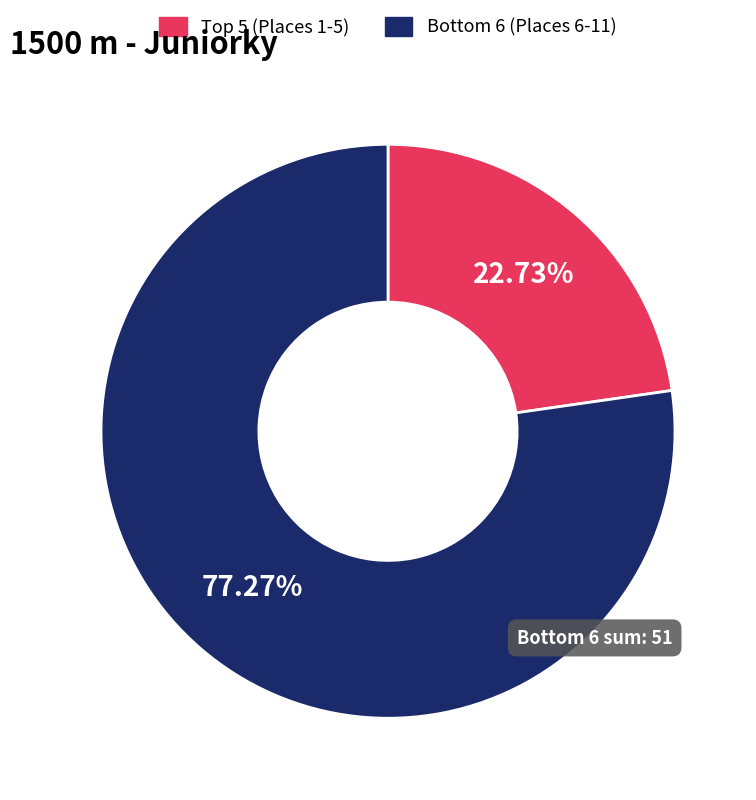

Which category accounts for the majority?

Bottom 6 (Places 6-11)